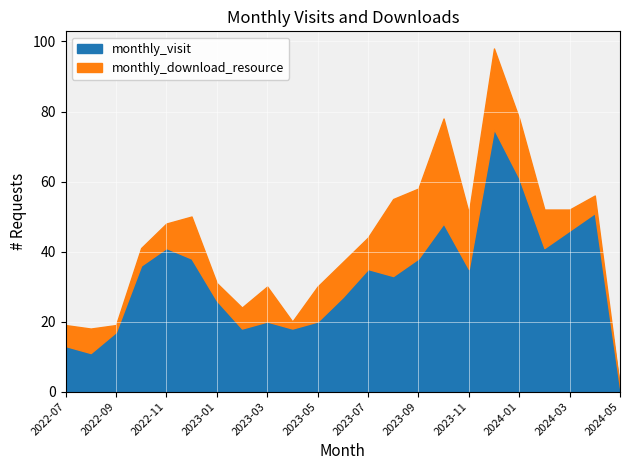

Read the monthly_visit value at 2022-10, to the nearest 5.

35